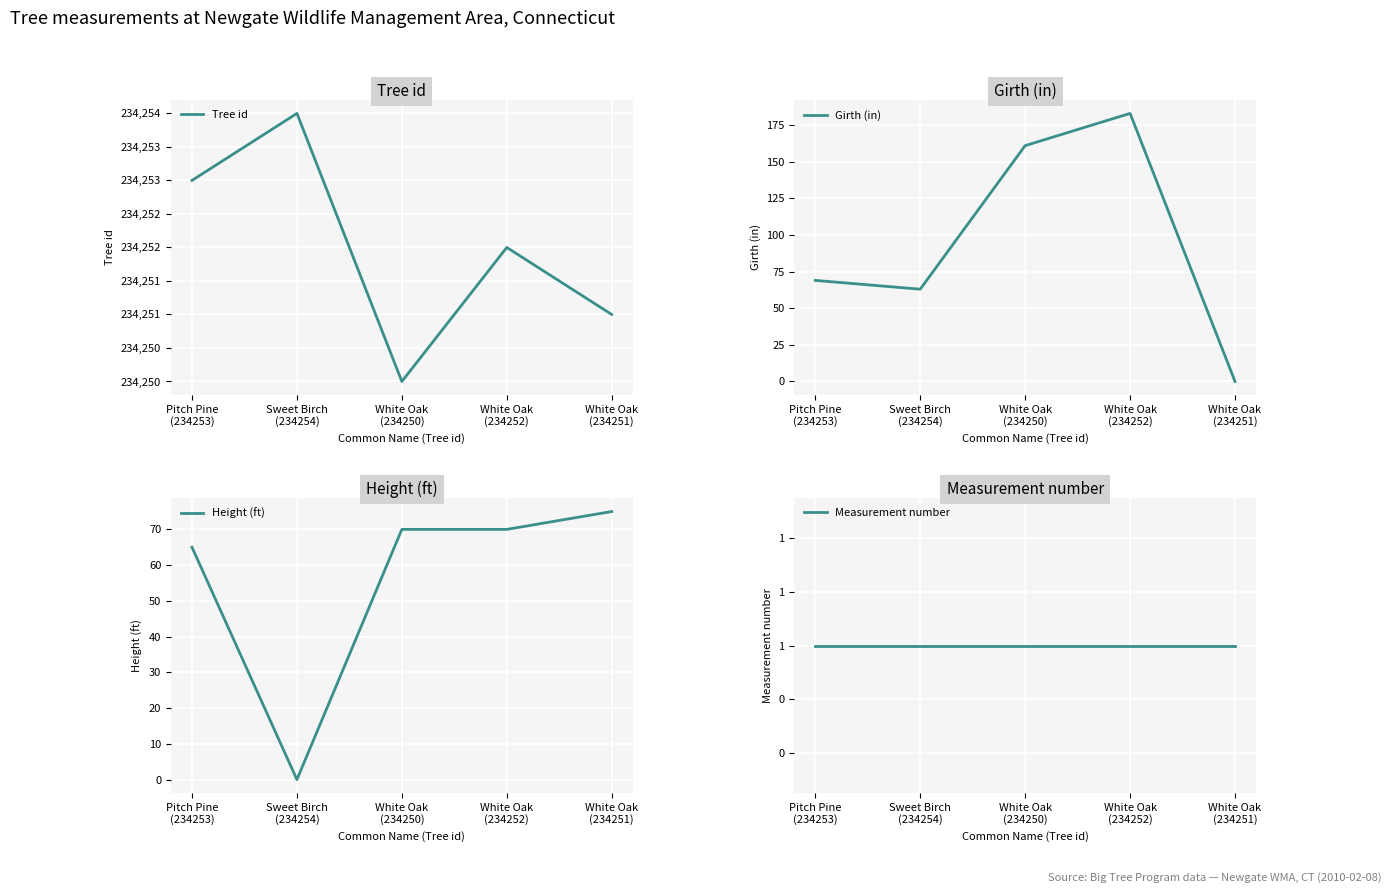

Reading left to right, what are all the values shown in this chart?

Tree id: 234253	234254	234250	234252	234251
Girth (in): 69	63	161	183	0
Height (ft): 65	0	70	70	75
Measurement number: 1	1	1	1	1